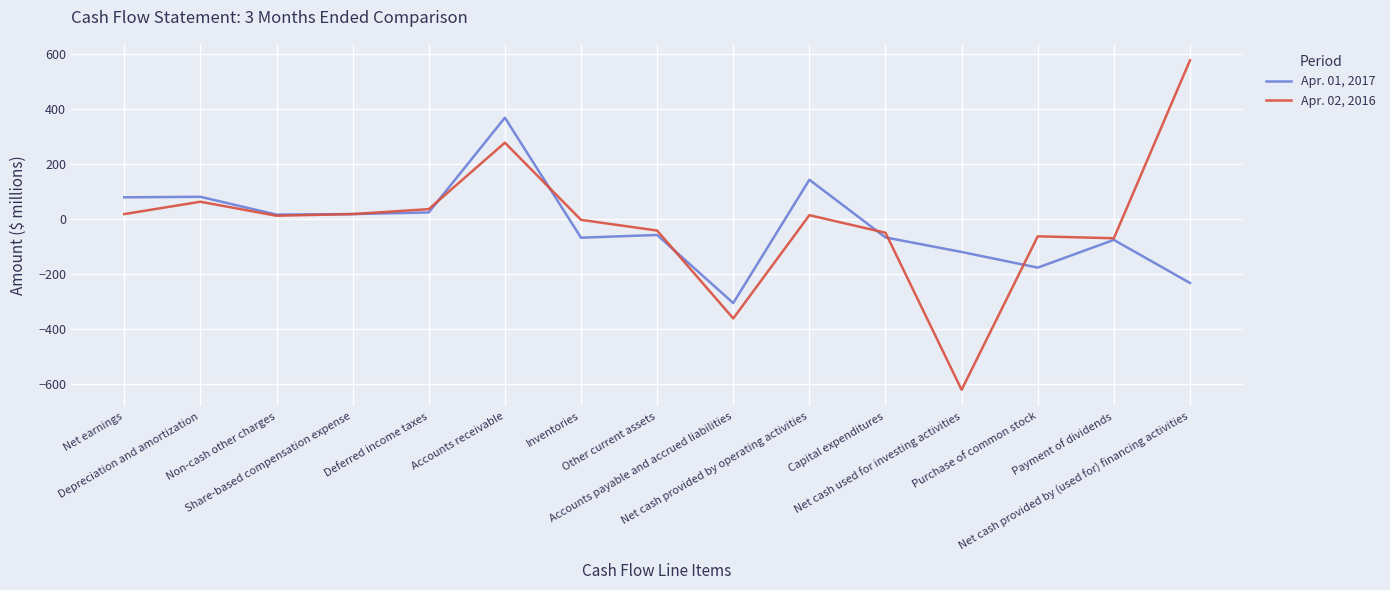

Rank the series by their average value, from lowest to highest.

Apr. 01, 2017, Apr. 02, 2016